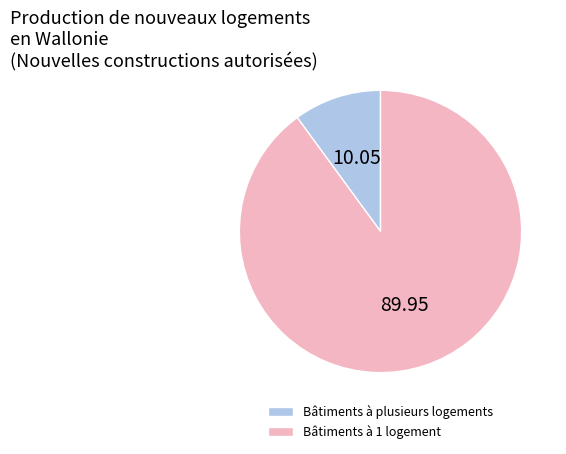

Between Bâtiments à 1 logement and Bâtiments à plusieurs logements, which is larger?

Bâtiments à 1 logement